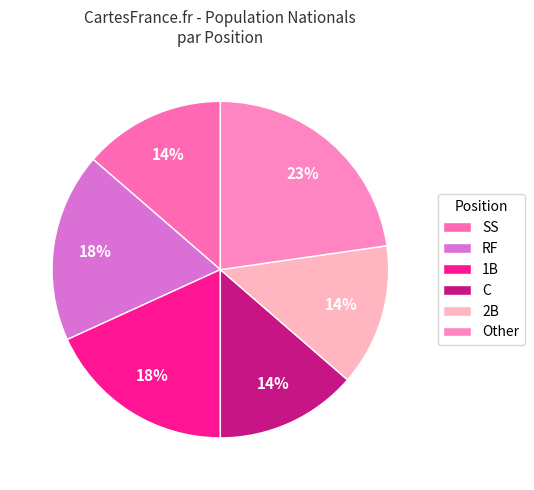

Is it true that RF is 3% of the pie?

False